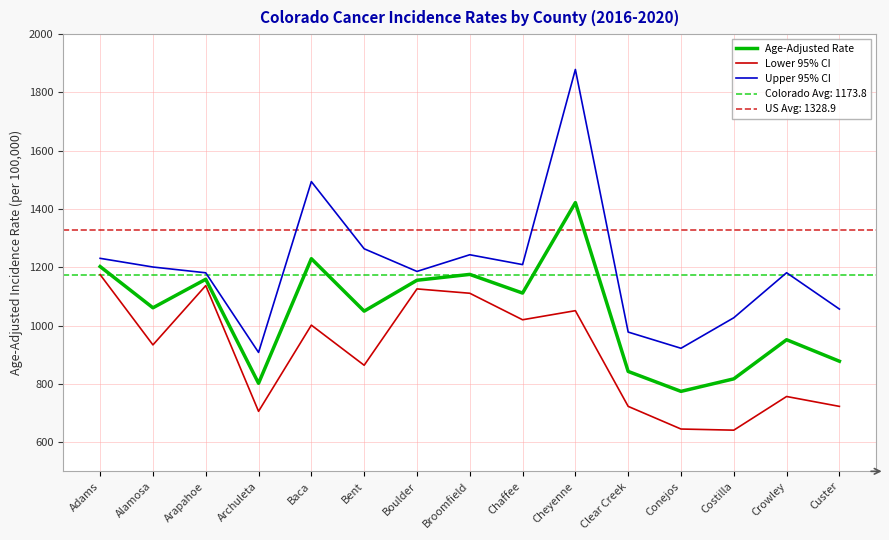

Is it true that Upper 95% CI equals 1878.9 at Cheyenne?

True